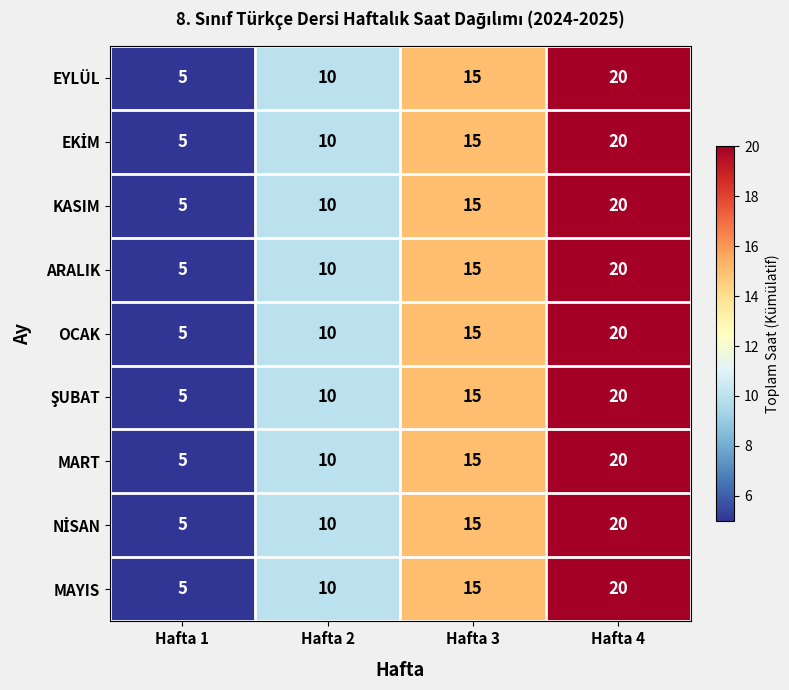

List the labels in order of OCAK value, largest first.

Hafta 4, Hafta 3, Hafta 2, Hafta 1